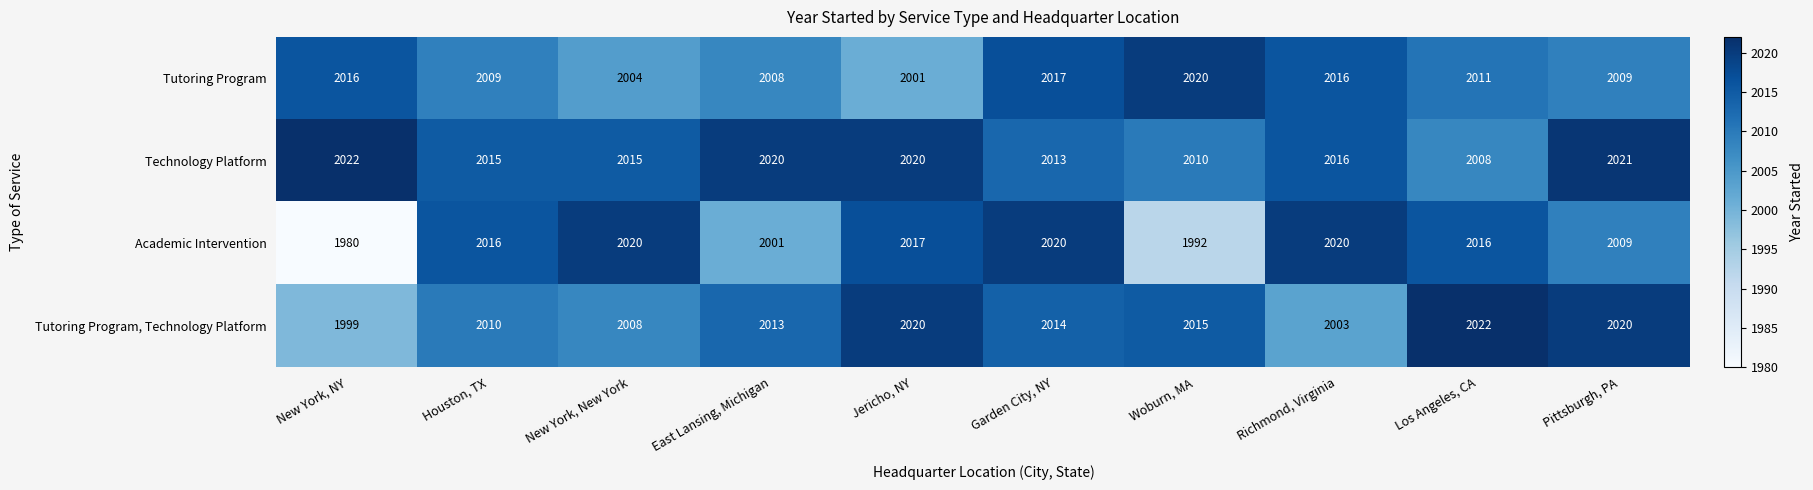

Is the value of Tutoring Program at Richmond, Virginia greater than the value of Tutoring Program, Technology Platform at East Lansing, Michigan?

Yes